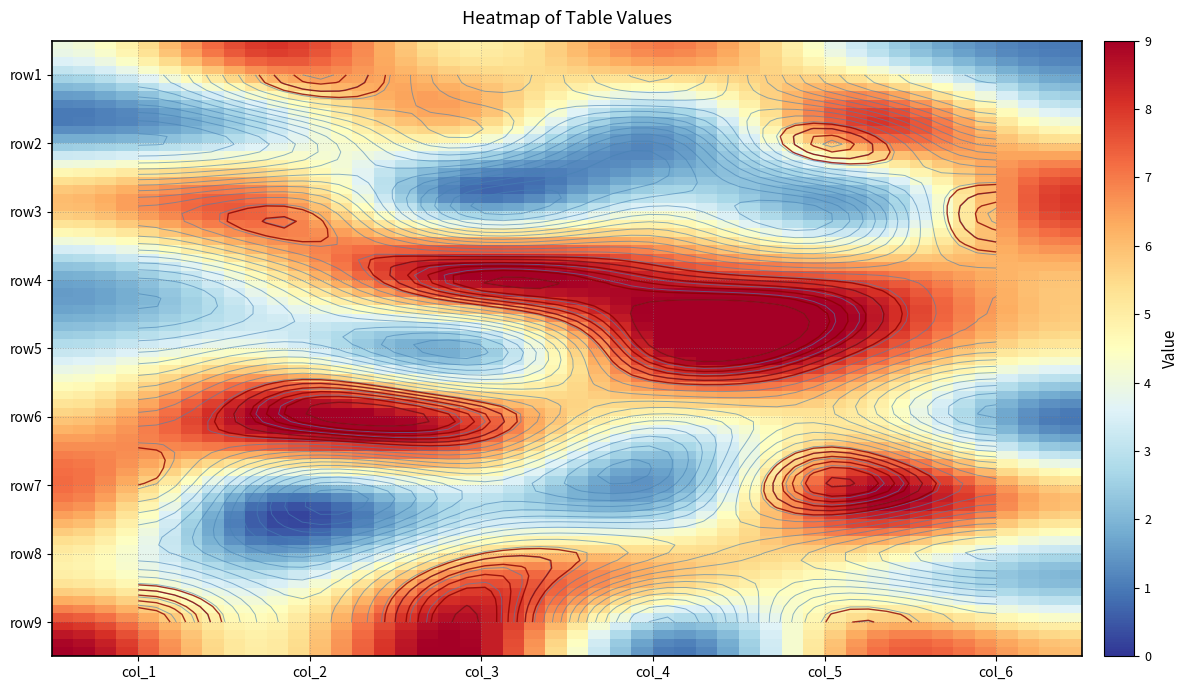

Reading left to right, transcribe all the data shown in this chart.

row1: col_1=4	col_2=8	col_3=5	col_4=7	col_5=3	col_6=1
row2: col_1=1	col_2=3	col_3=6	col_4=2	col_5=8	col_6=4
row3: col_1=6	col_2=7	col_3=1	col_4=3	col_5=2	col_6=8
row4: col_1=2	col_2=5	col_3=9	col_4=8	col_5=7	col_6=6
row5: col_1=3	col_2=4	col_3=2	col_4=9	col_5=8	col_6=5
row6: col_1=6	col_2=9	col_3=8	col_4=4	col_5=5	col_6=1
row7: col_1=7	col_2=1	col_3=3	col_4=2	col_5=9	col_6=6
row8: col_1=5	col_2=3	col_3=7	col_4=6	col_5=4	col_6=2
row9: col_1=9	col_2=5	col_3=9	col_4=1	col_5=7	col_6=6